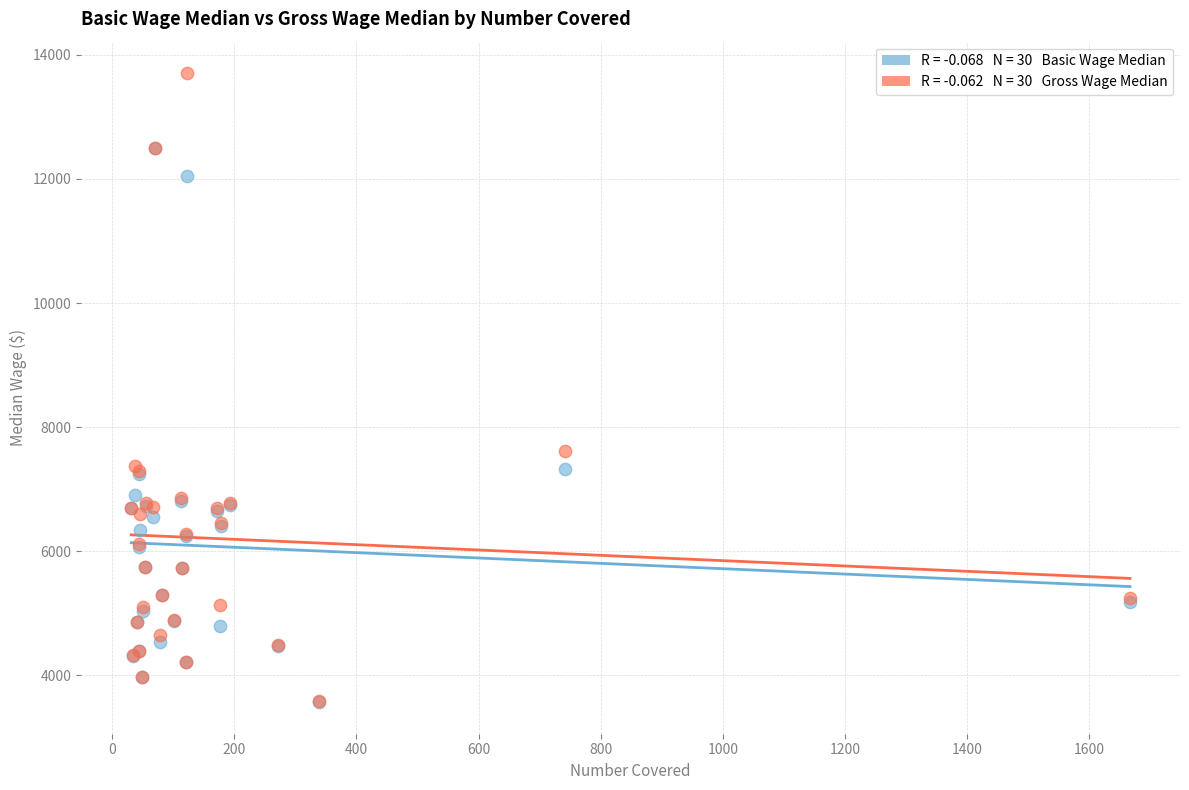

Across all series, what Y value is closest to 8635?

7609